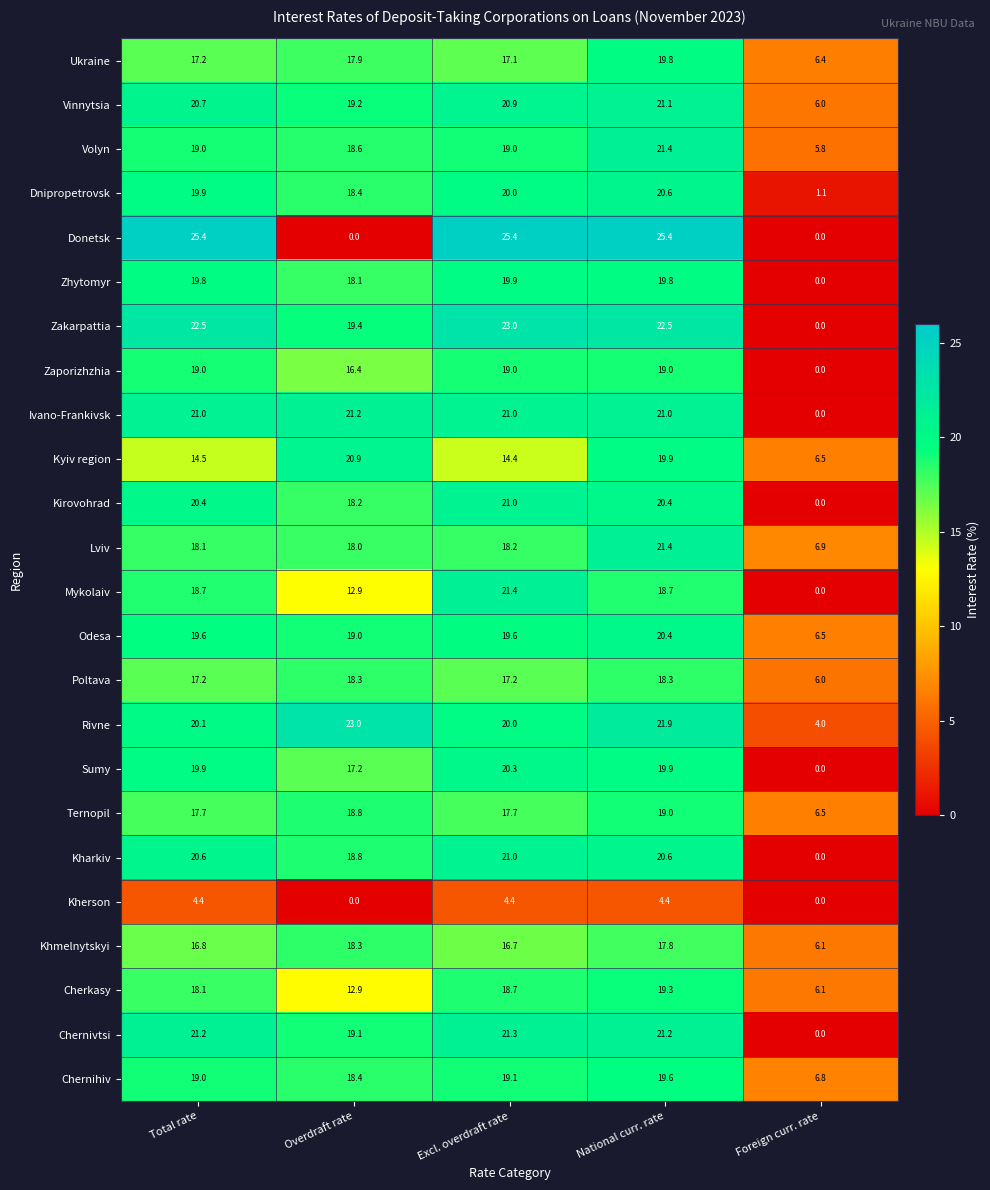

Rank the categories by Khmelnytskyi value from highest to lowest.

Overdraft rate, National curr. rate, Total rate, Excl. overdraft rate, Foreign curr. rate